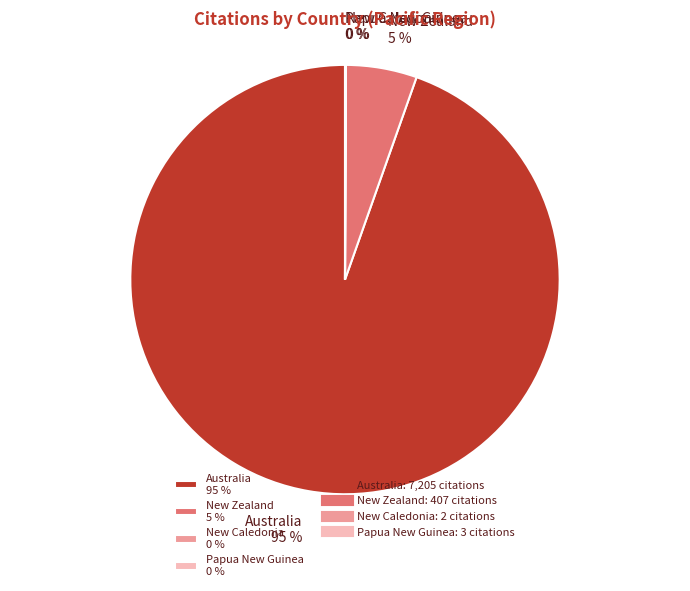

Is Australia 95 % the majority of the pie?

Yes